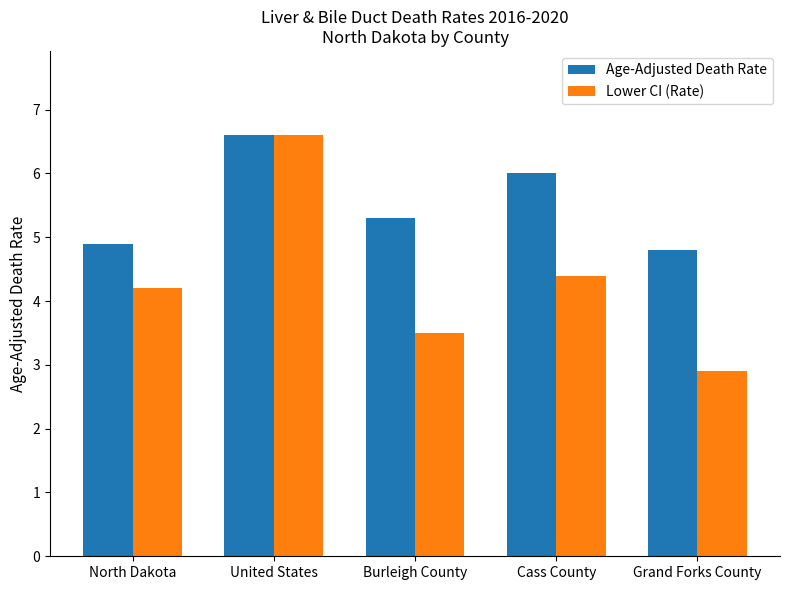

What is the difference between the maximum and minimum values in the Age-Adjusted Death Rate series?

1.8